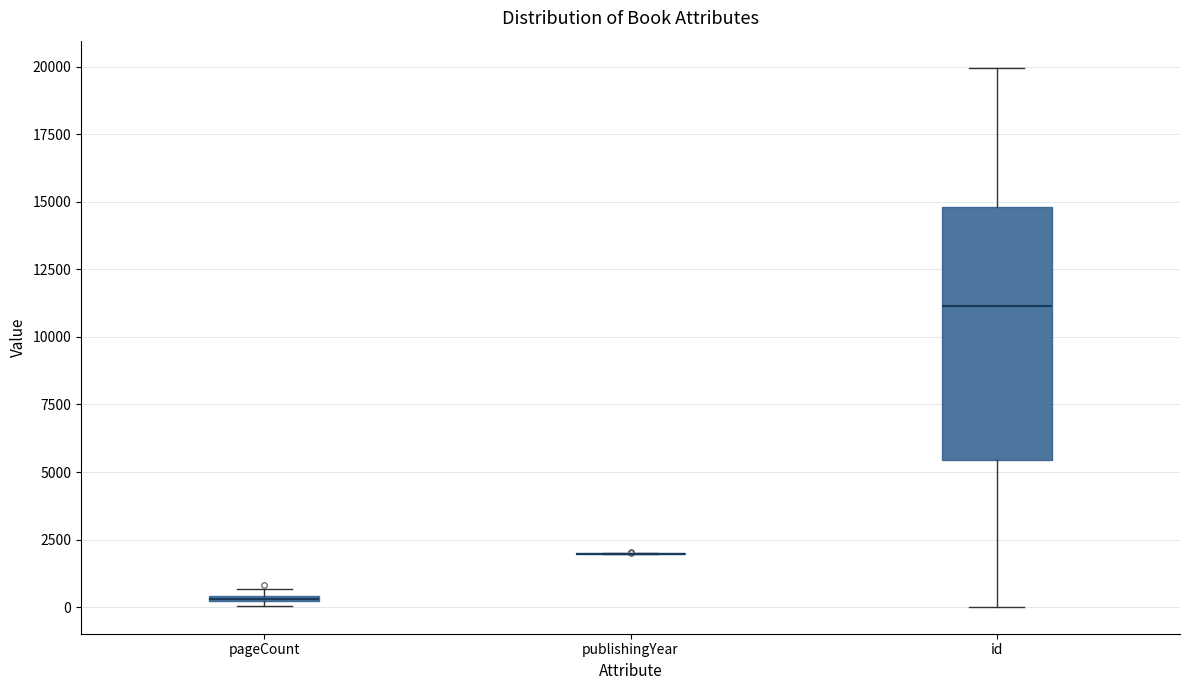

Comparing the boxes themselves (not the whiskers), which one is the tallest?

id